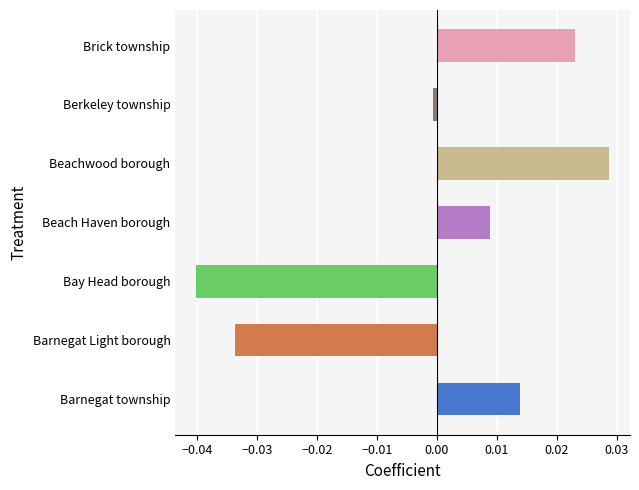

The chart shows a value of -0.0 at Berkeley township. True or false?

True